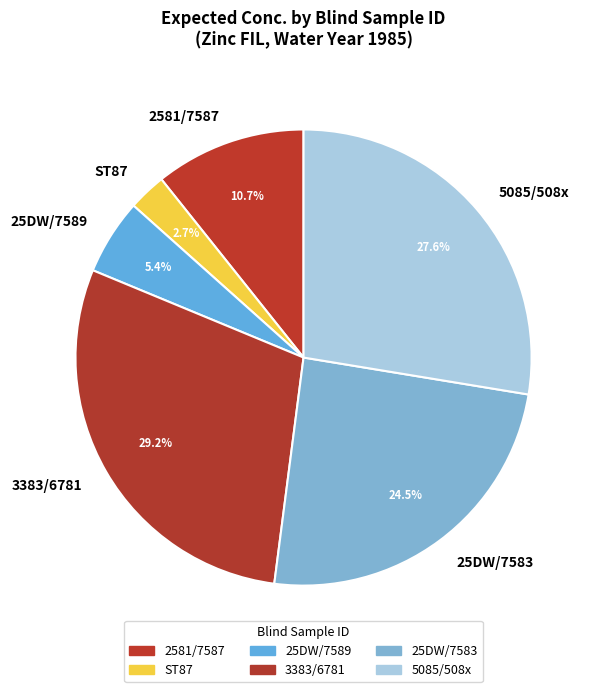

To the nearest percent, what portion does ST87 represent?

3%